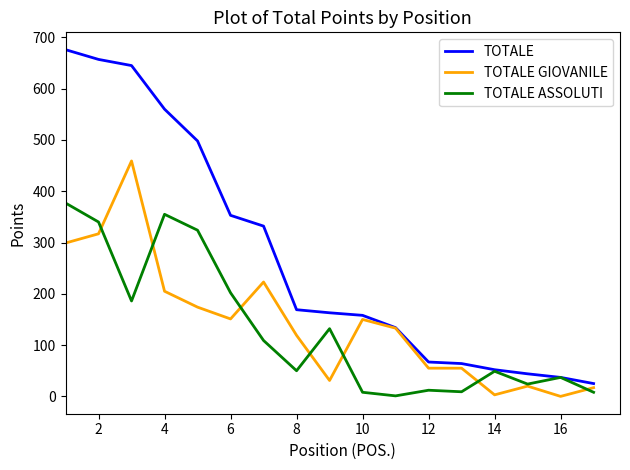

At how many categories does at least one series exceed 34?

16